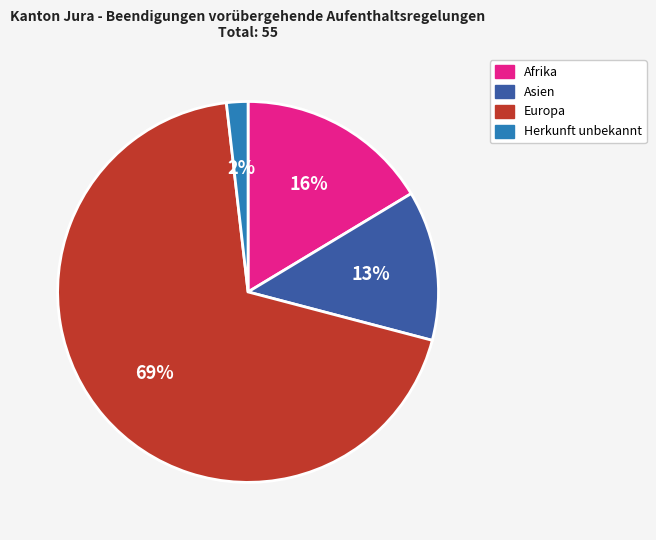

How many slices are in this pie chart?

4